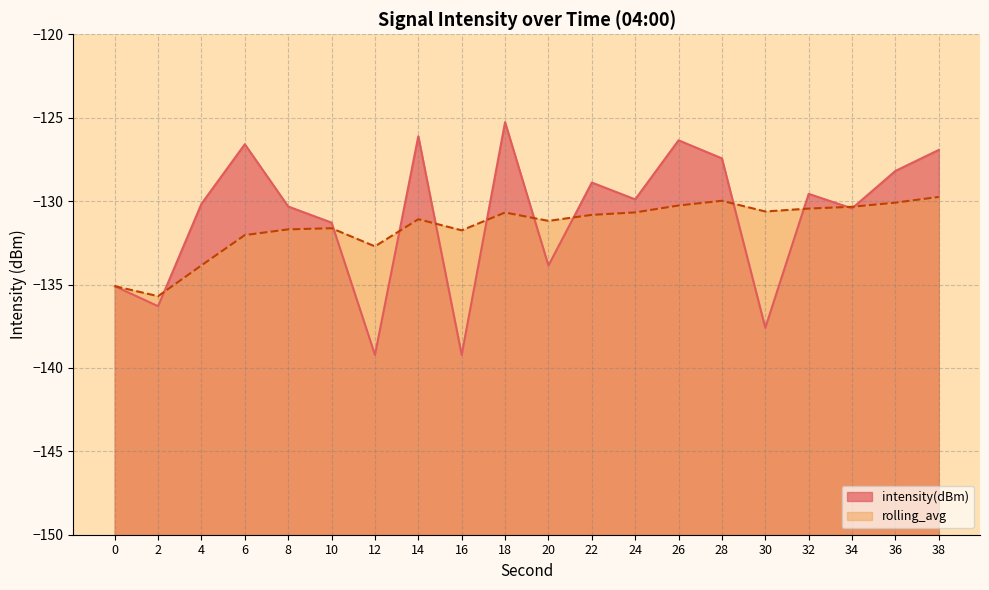

Which label corresponds to the smallest value in the chart?

16